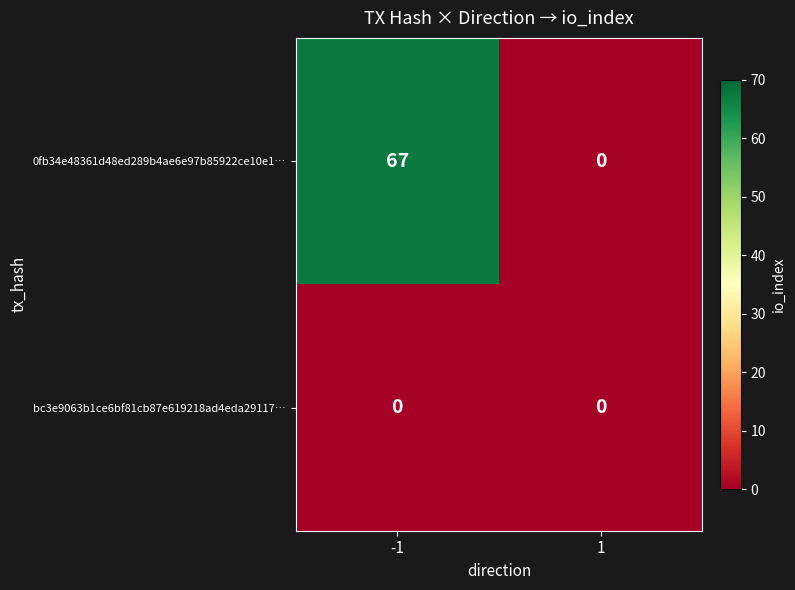

Count the number of data series in this chart.

2